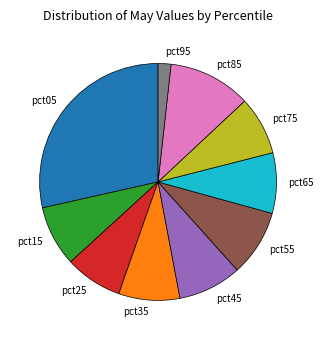

Is it true that pct85 is 1% of the pie?

False